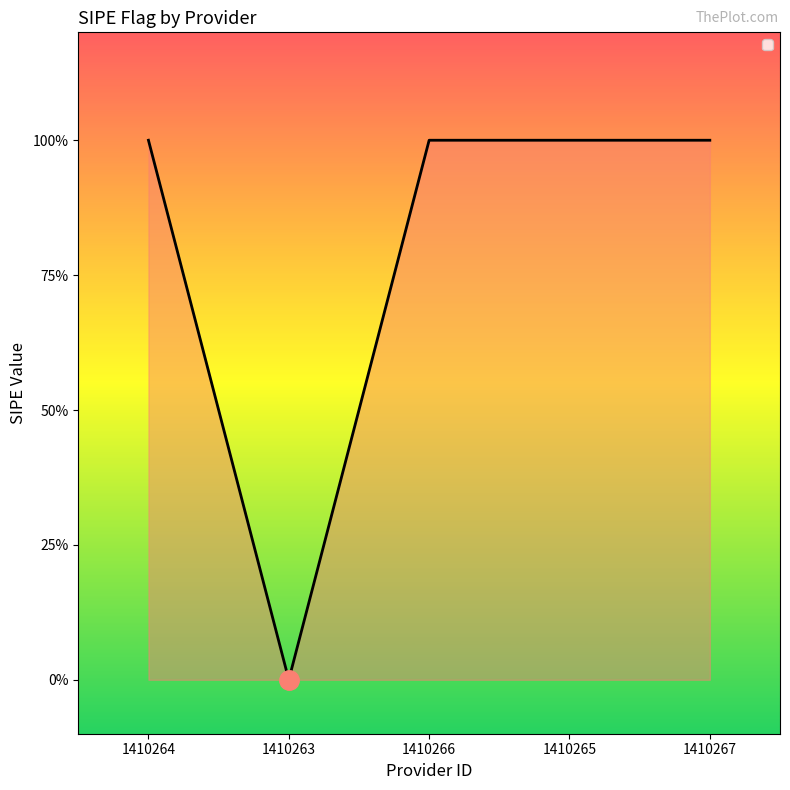

Where is the first local minimum?

1410263